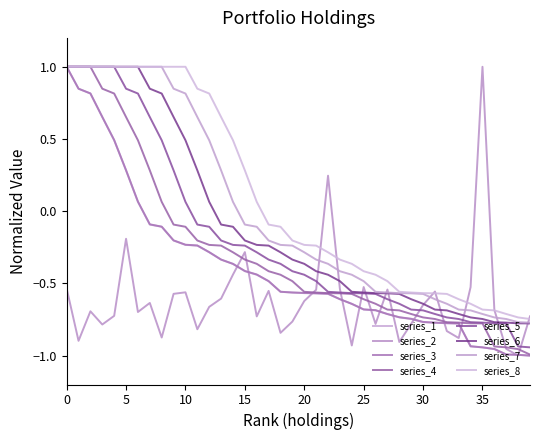

Does the chart display data point markers on the line(s)?

No